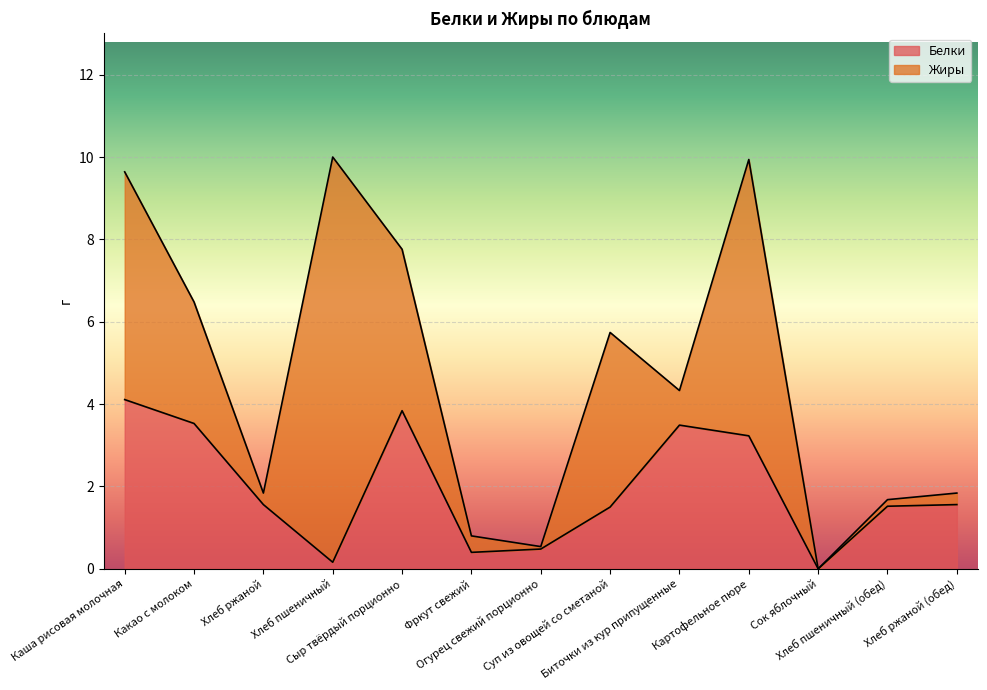

What is the difference between the values at Каша рисовая молочная and Сок яблочный?

4.1